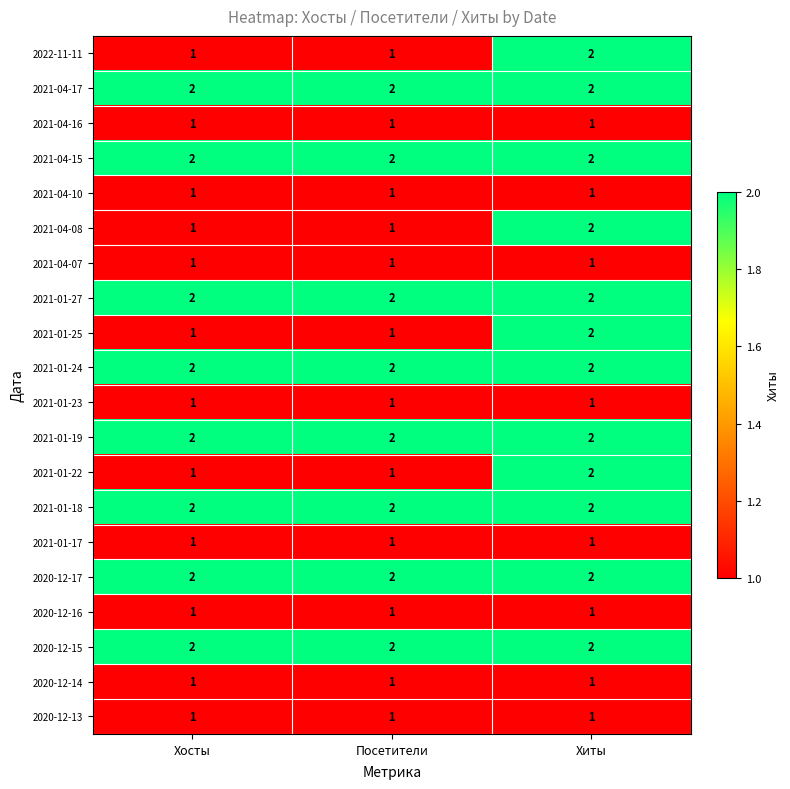

What is the difference between the highest and lowest values at Посетители?

1